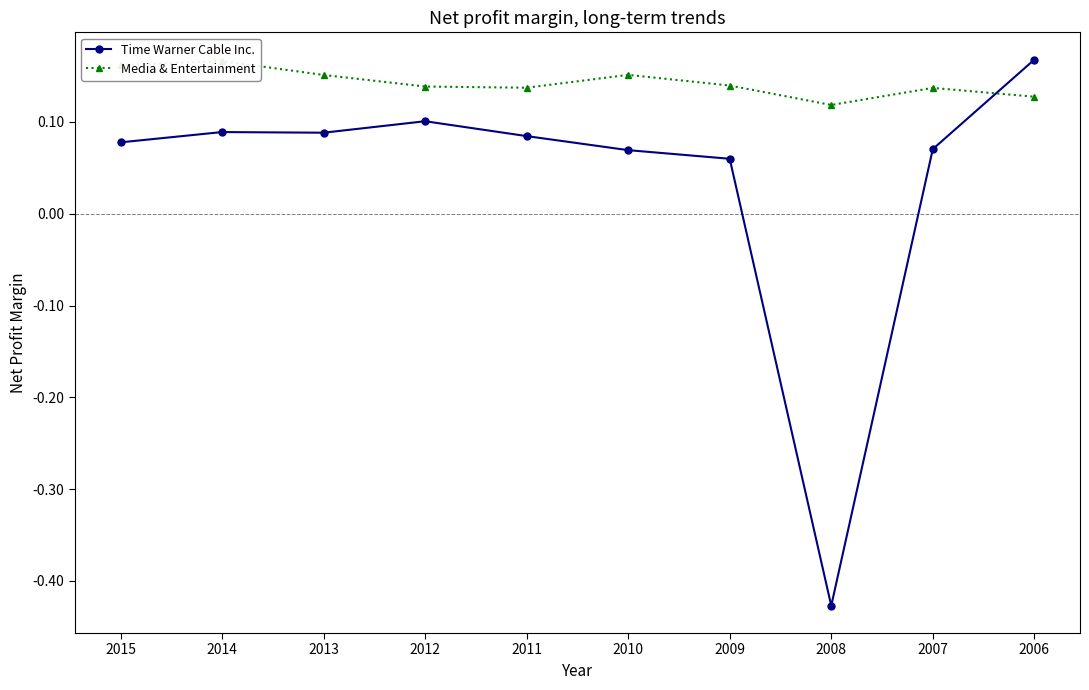

How many interior local valleys does the Media & Entertainment series have?

2